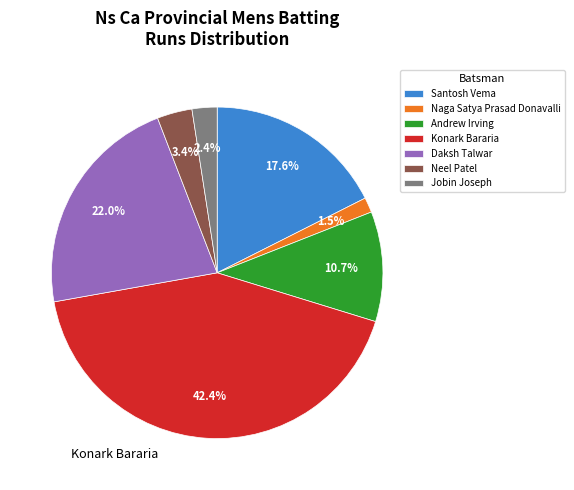

Is there any slice that represents more than half of the pie?

No